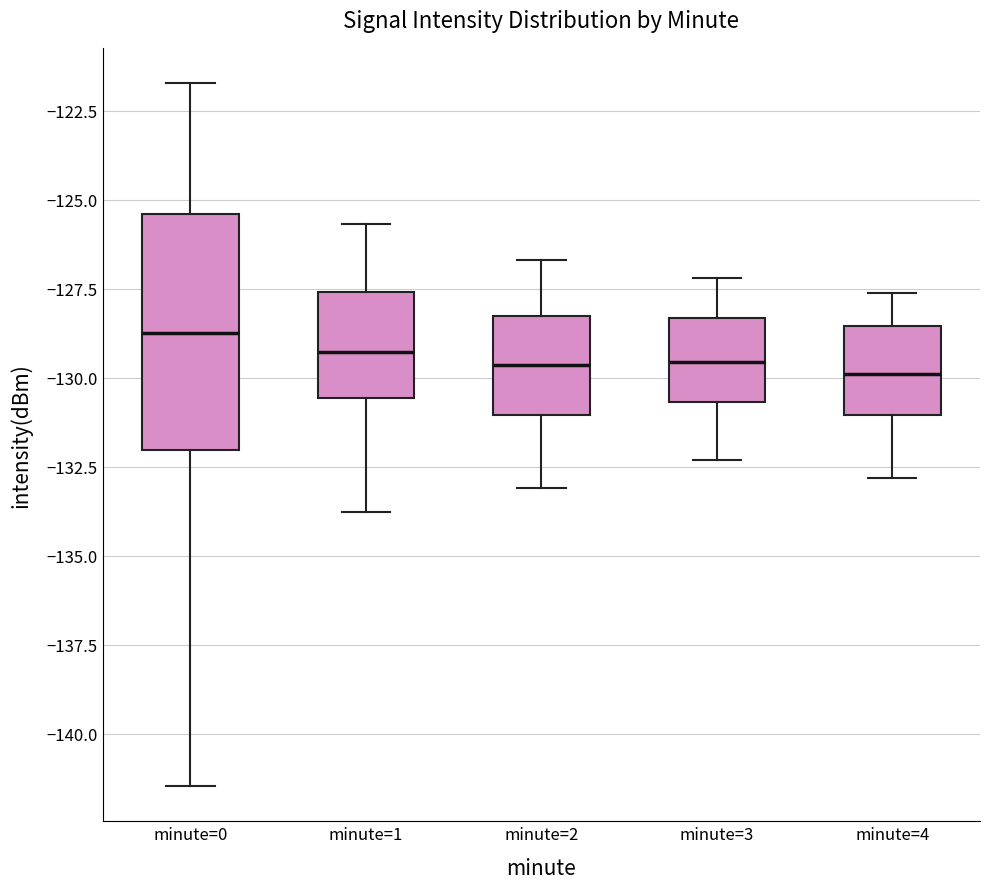

Reading left to right, transcribe this box plot: for each box, give where its median line is, the range the box spans, and where its two whiskers end, as read against the y-axis. The values are not printed on the chart, so give them approximately, as read against the axis.

minute=0: median -128.5, box -132.0 to -125.5, whiskers -141.5 to -121.5
minute=1: median -129.5, box -130.5 to -127.5, whiskers -134.0 to -125.5
minute=2: median -129.5, box -131.0 to -128.0, whiskers -133.0 to -126.5
minute=3: median -129.5, box -130.5 to -128.5, whiskers -132.5 to -127.0
minute=4: median -130.0, box -131.0 to -128.5, whiskers -133.0 to -127.5